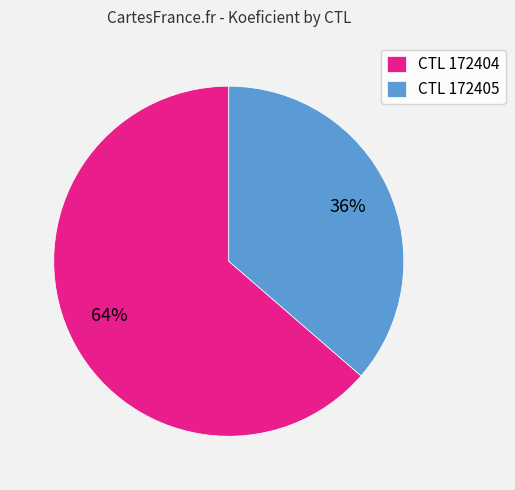

Between CTL 172405 and CTL 172404, which is larger?

CTL 172404